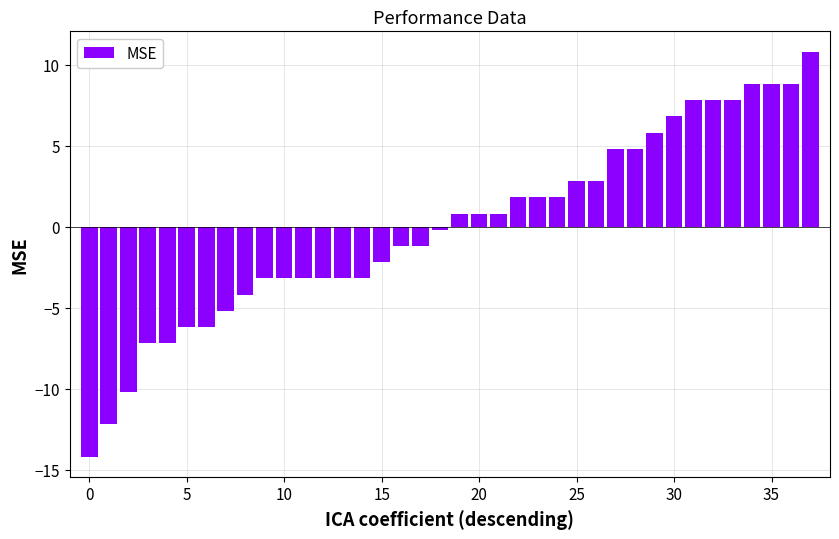

What is the minimum value shown in the chart?

-14.2